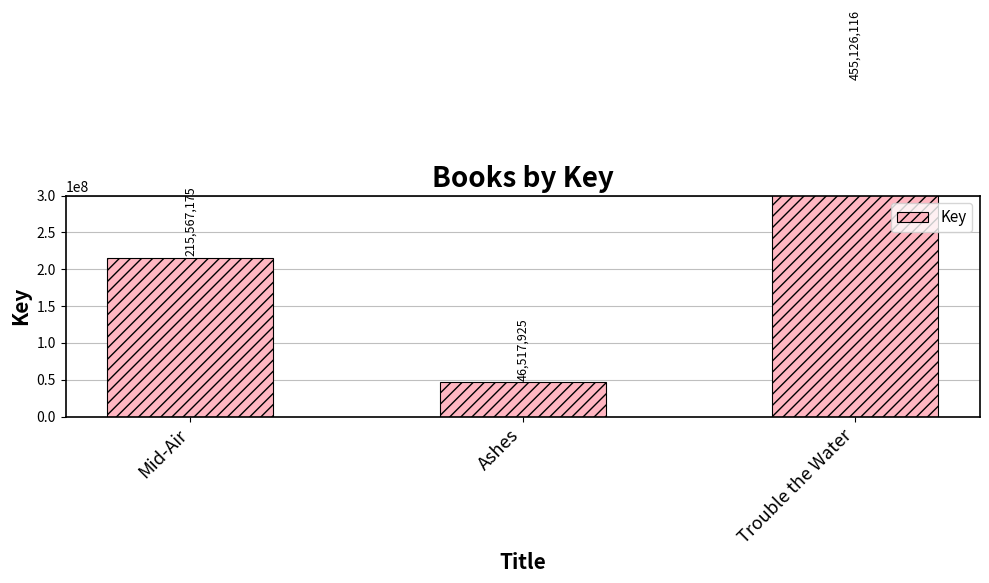

What is the sum of the values at Mid-Air and Ashes?

262085100